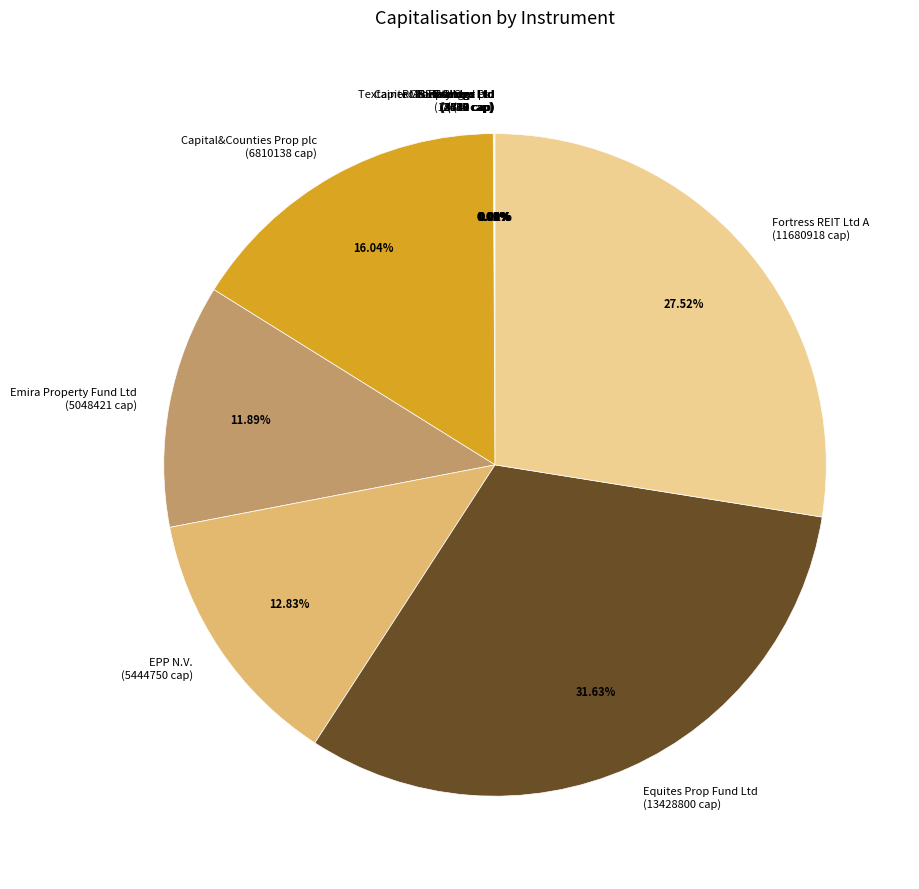

Does any single category account for the majority?

No